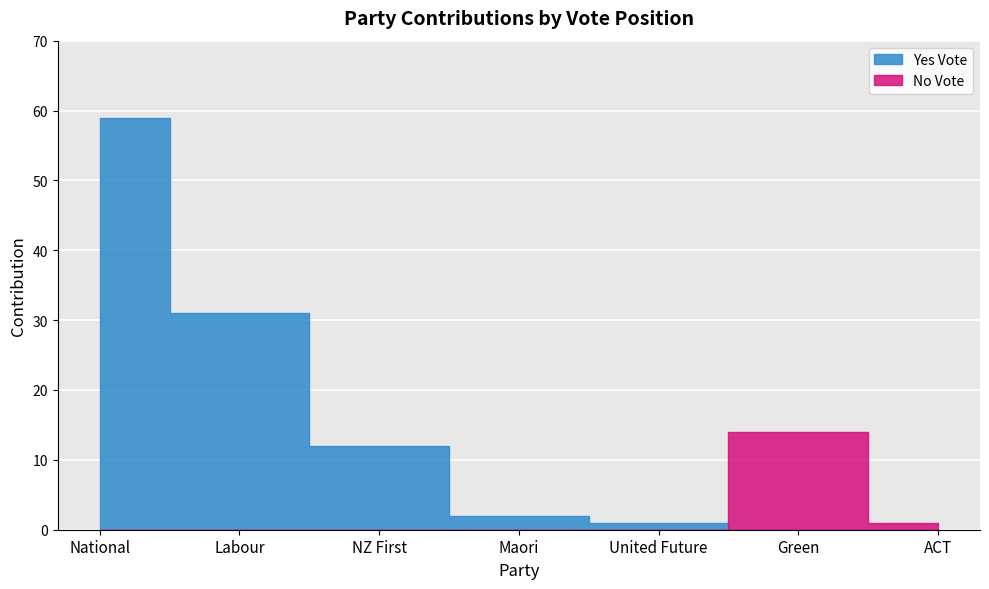

How many distinct data groups are displayed?

2